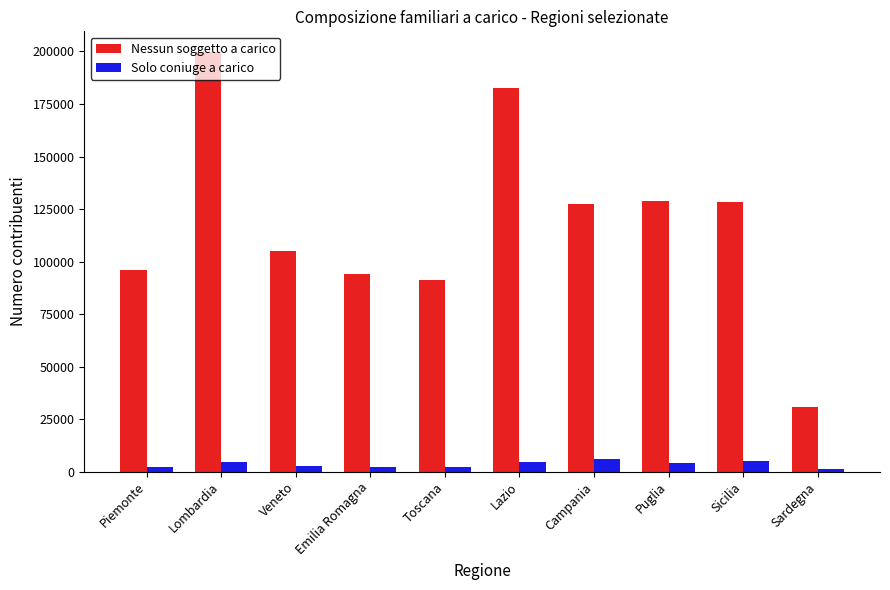

How many data points in Solo coniuge a carico are less than 4217?

5